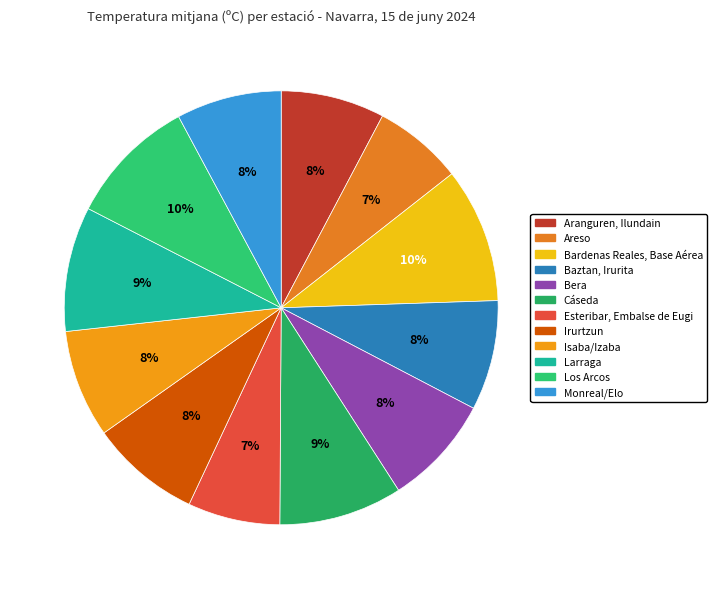

True or false: Los Arcos accounts for 16% of the total.

False